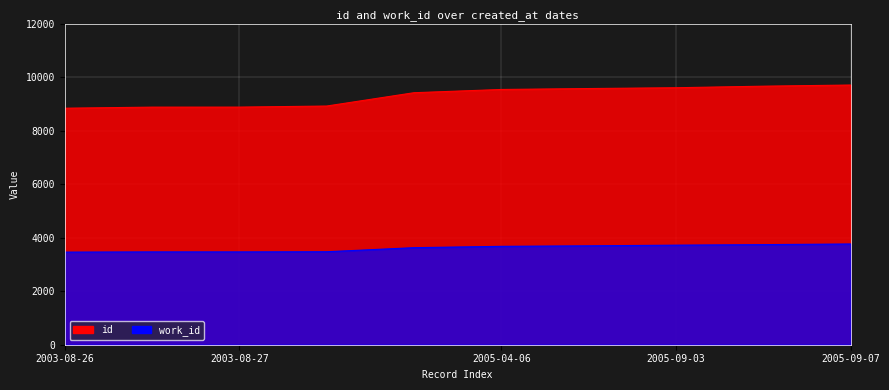

At how many categories does at least one series exceed 3886?

10